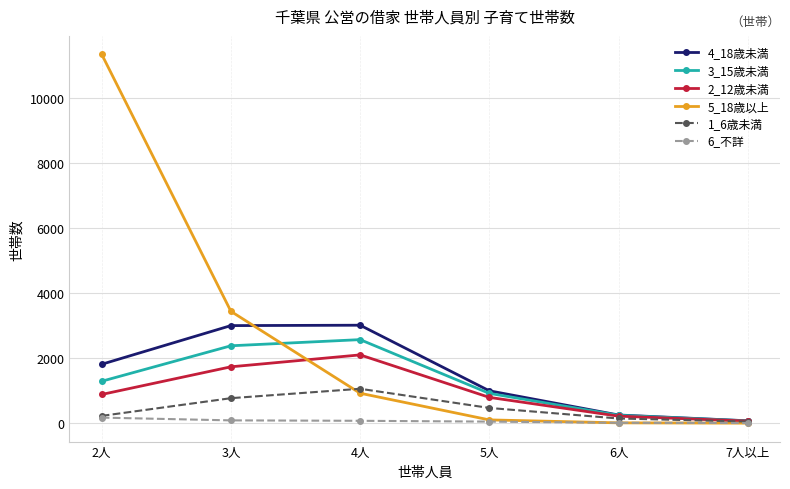

What is the maximum value shown in the chart?

11333